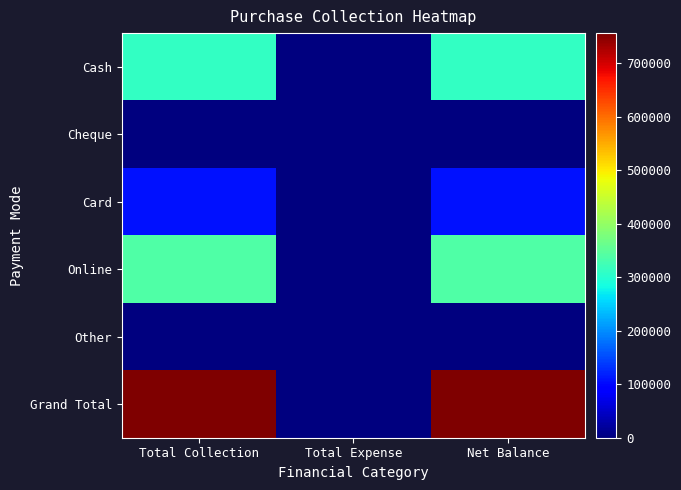

Which series has the widest spread of values?

Grand Total